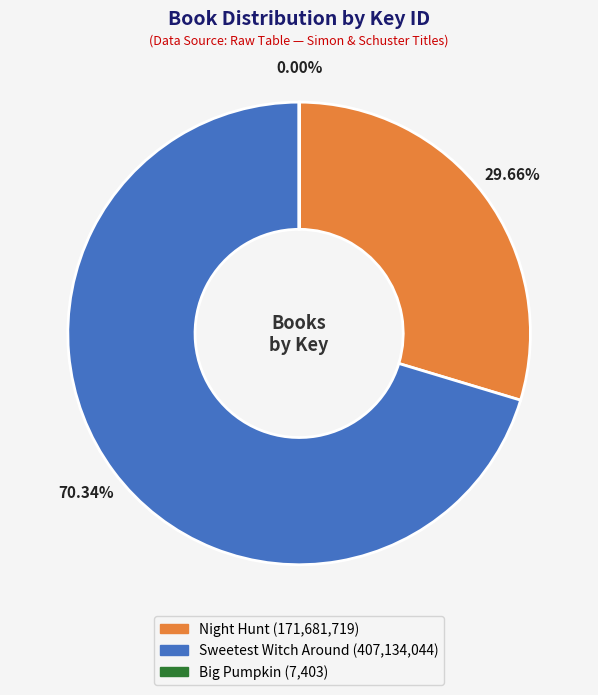

Which has a higher value, Sweetest Witch Around or Night Hunt?

Sweetest Witch Around